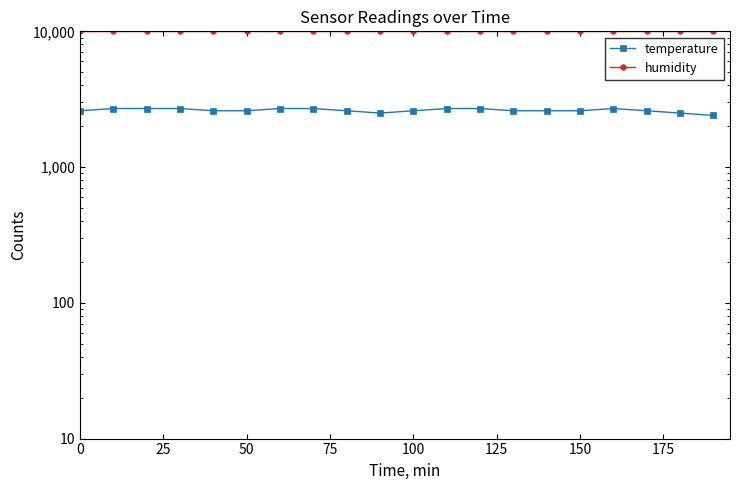

Does the chart display data point markers on the line(s)?

Yes